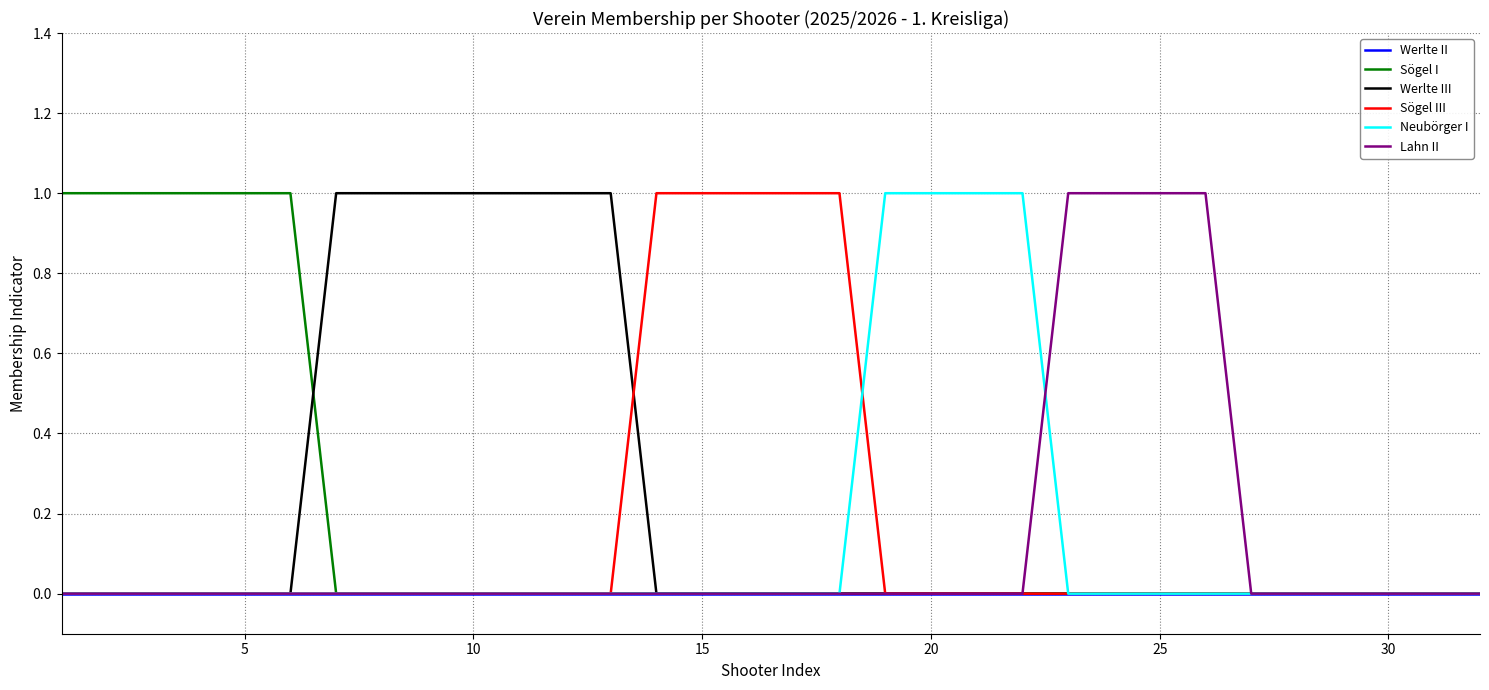

Does the chart have visible grid lines?

Yes